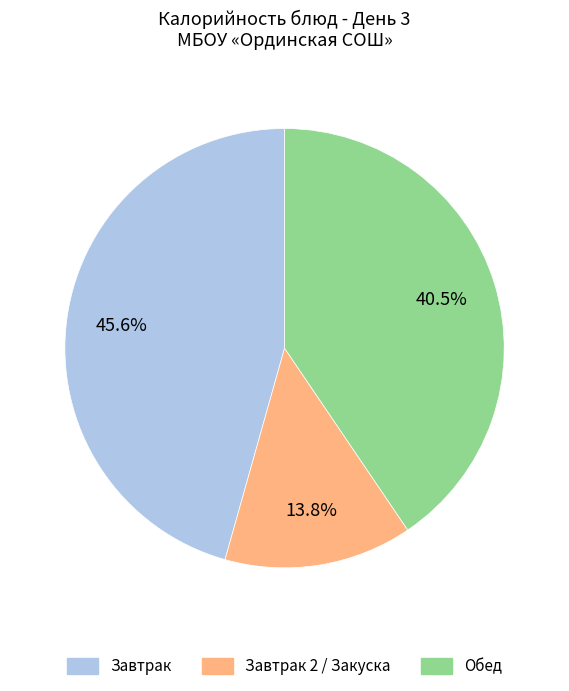

Is there any slice that represents more than half of the pie?

No